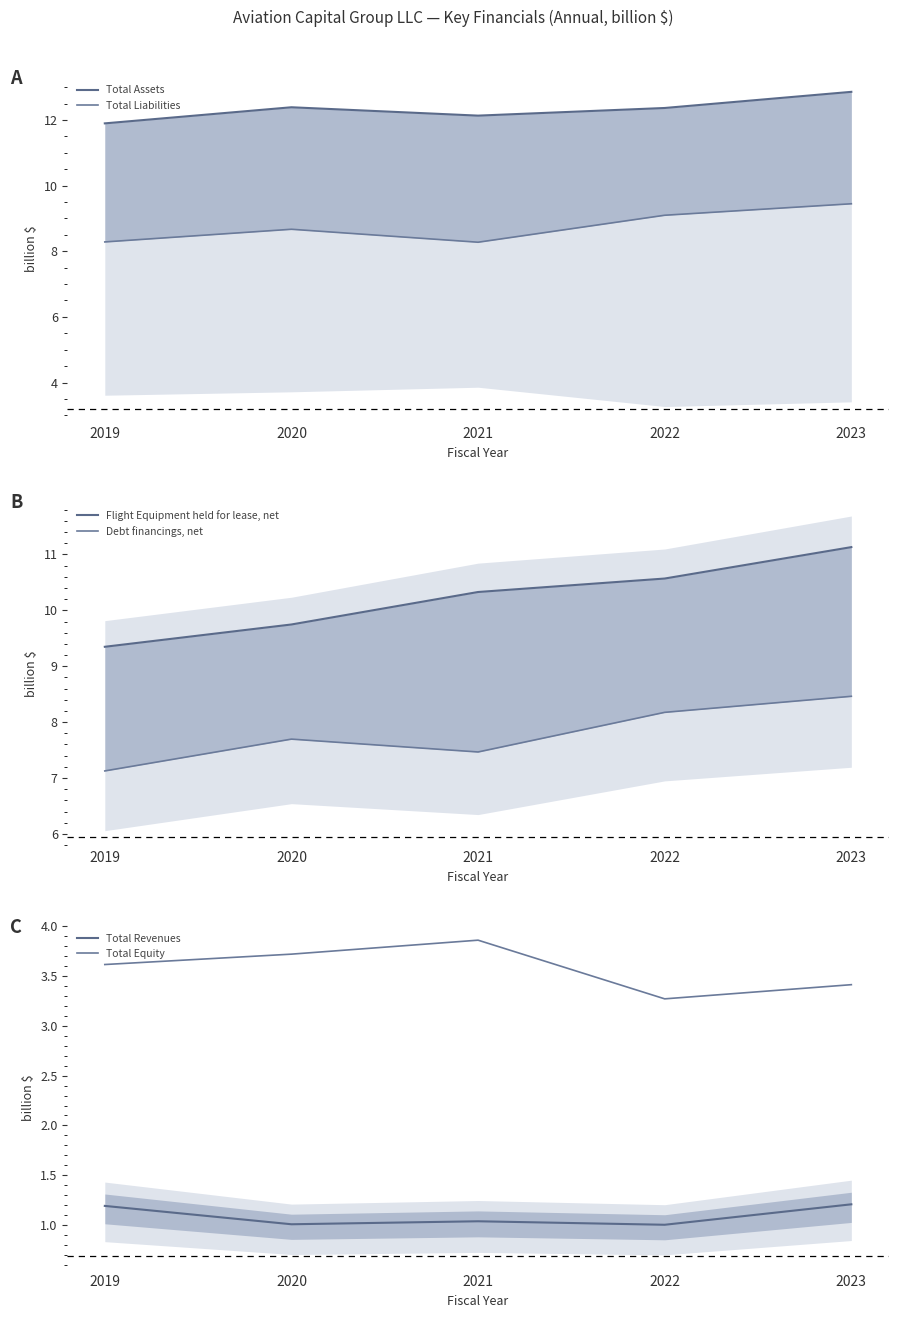

Count the number of categories in the chart.

5